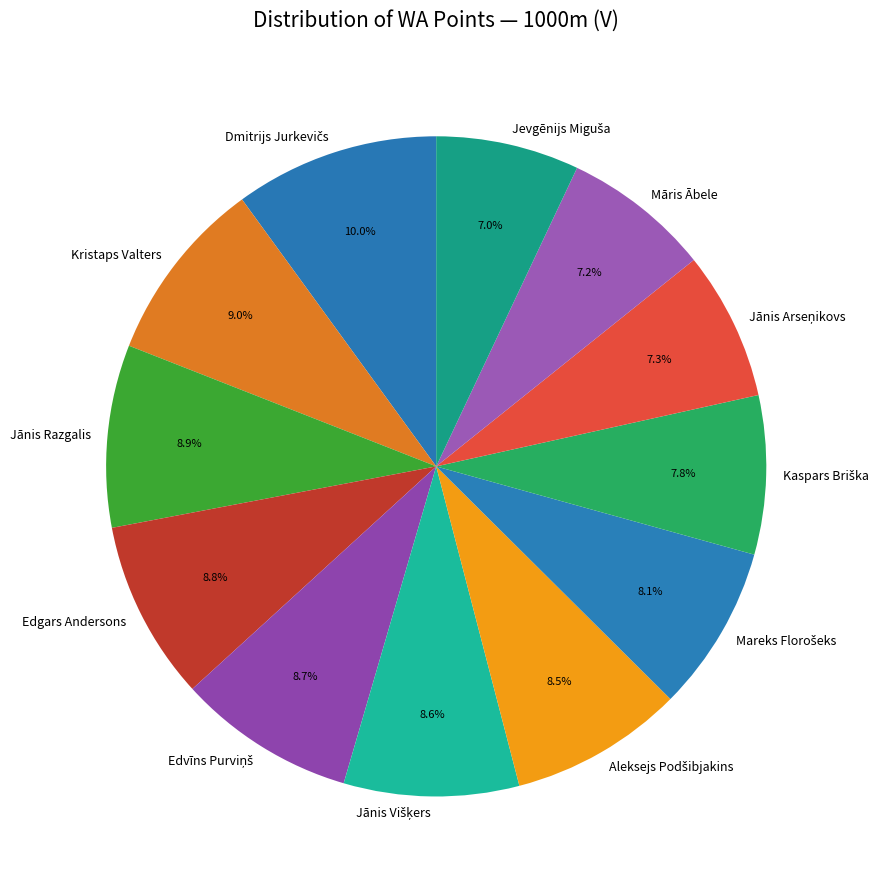

Is there a majority slice in this chart?

No